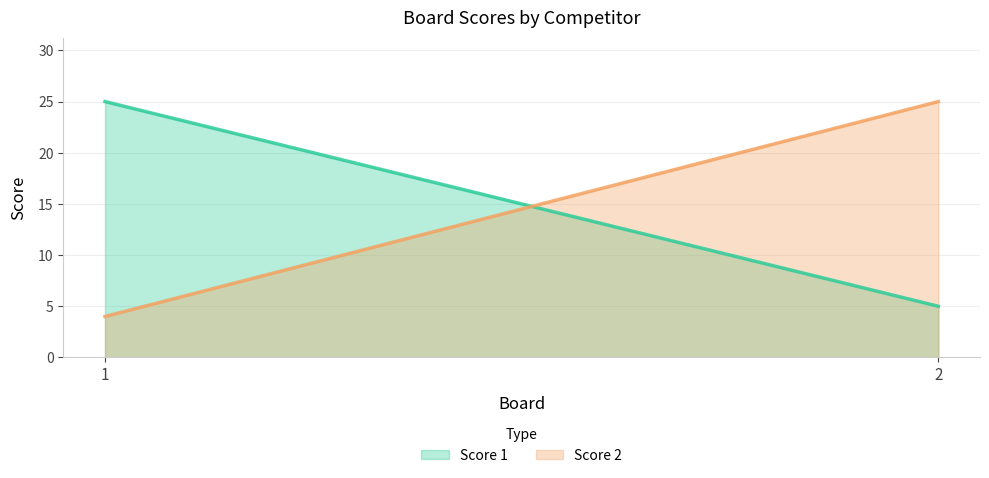

What is the sum of the Score 1 values at 1 and 2?

30